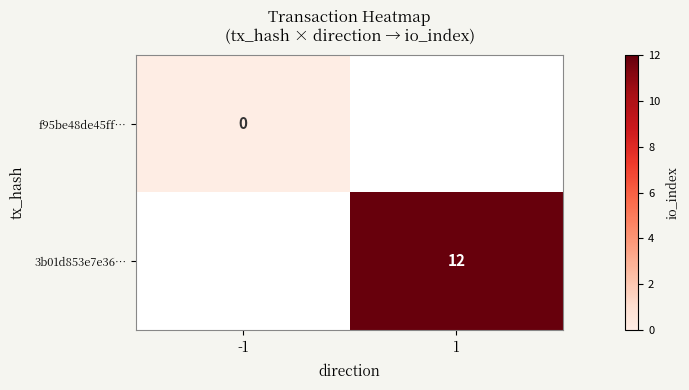

Is the value of 3b01d853e7e36… at 1 greater than the value of f95be48de45ff… at -1?

Yes